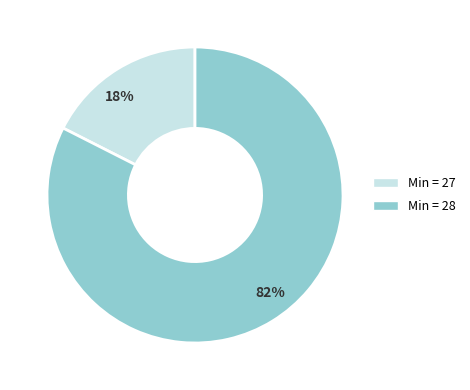

Which category has the biggest portion of the pie?

Min = 28